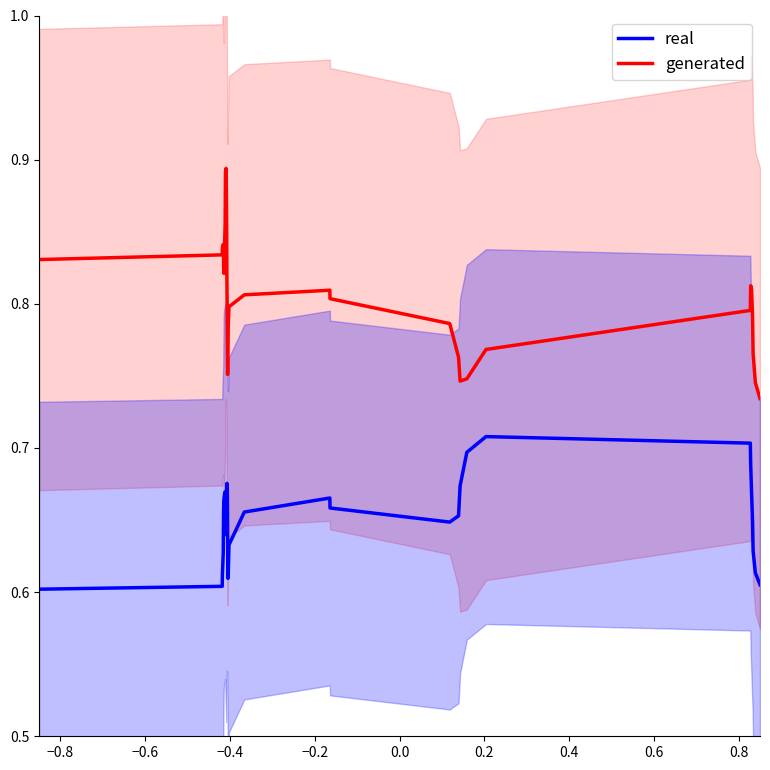

True or false: generated and real cross at least once.

False